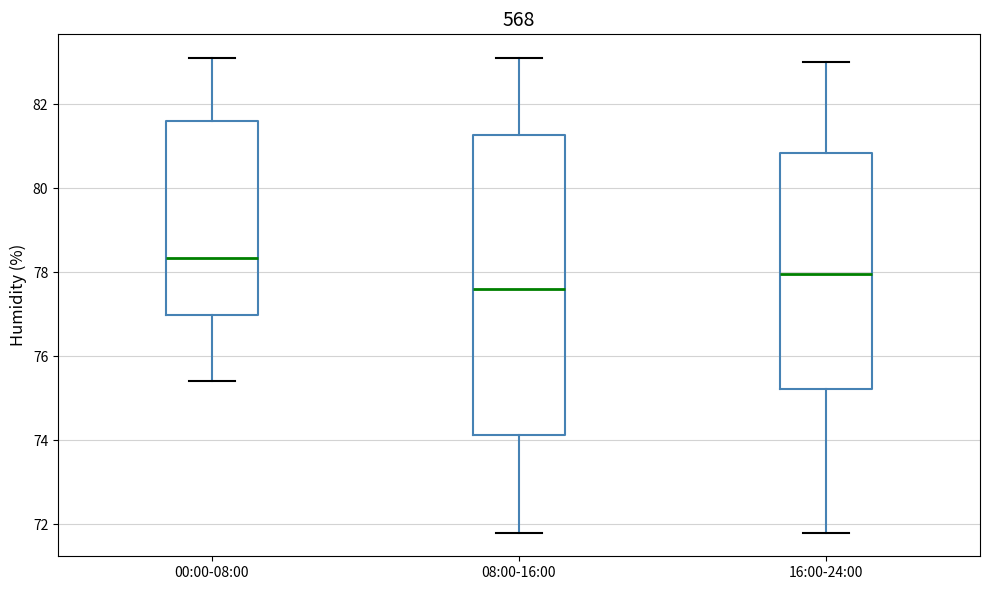

Which box has the highest median line?

00:00-08:00